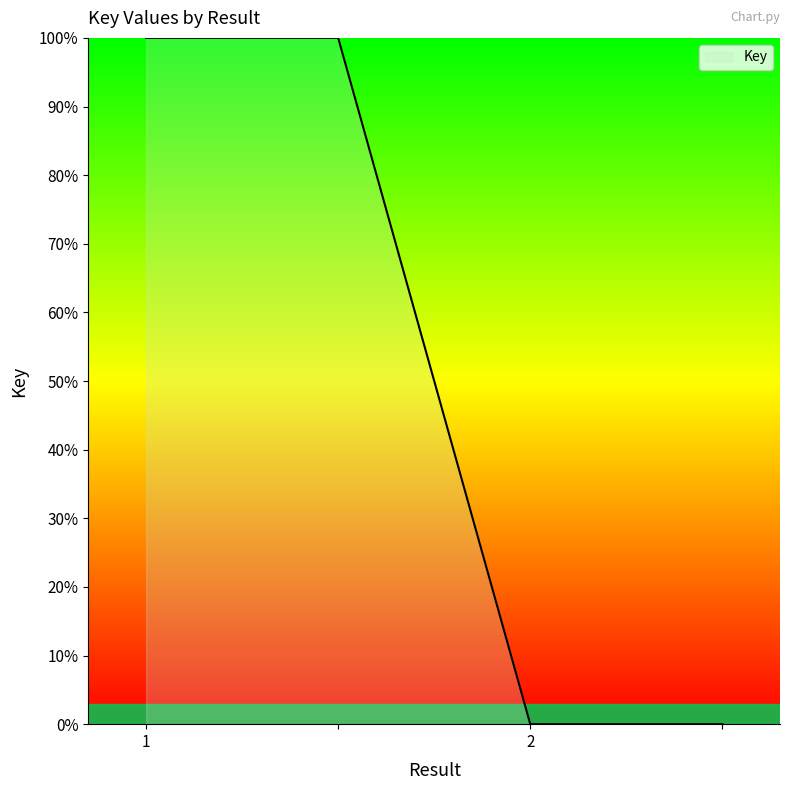

Reading left to right, list all the values displayed in this chart.

100	100	0	0